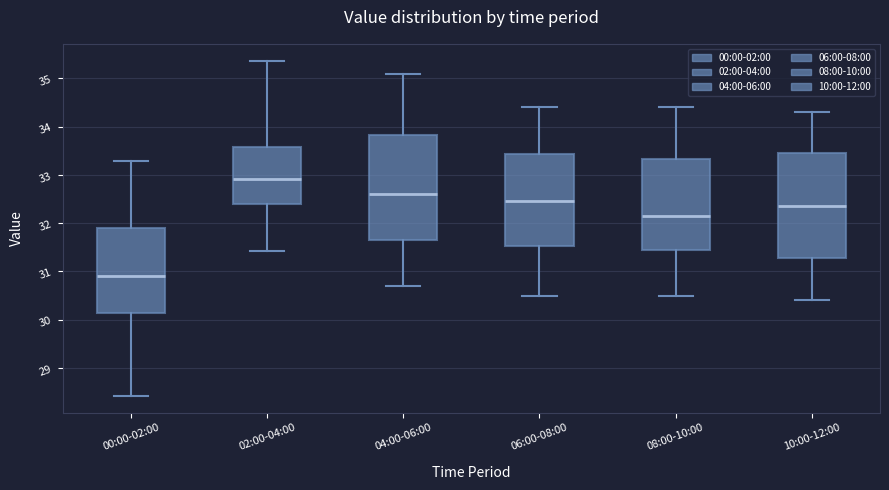

Reading left to right, transcribe this box plot: for each box, give where its median line is, the range the box spans, and where its two whiskers end, as read against the y-axis. The values are not printed on the chart, so give them approximately, as read against the axis.

00:00-02:00: median 30.9, box 30.1 to 31.9, whiskers 28.4 to 33.3
02:00-04:00: median 32.9, box 32.4 to 33.6, whiskers 31.4 to 35.4
04:00-06:00: median 32.6, box 31.7 to 33.8, whiskers 30.7 to 35.1
06:00-08:00: median 32.5, box 31.5 to 33.4, whiskers 30.5 to 34.4
08:00-10:00: median 32.2, box 31.5 to 33.3, whiskers 30.5 to 34.4
10:00-12:00: median 32.4, box 31.3 to 33.5, whiskers 30.4 to 34.3